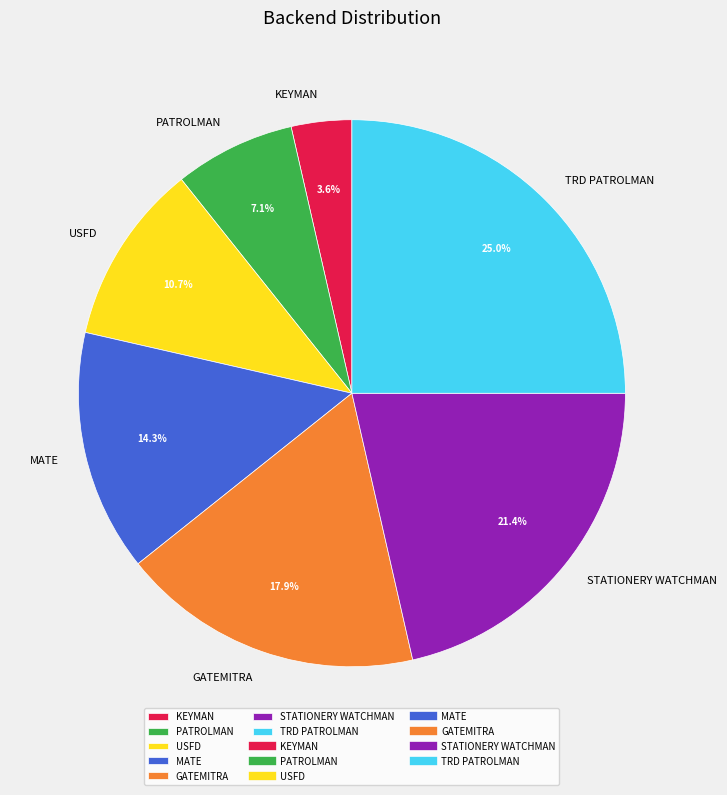

To the nearest percent, what percentage of the pie is GATEMITRA?

18%